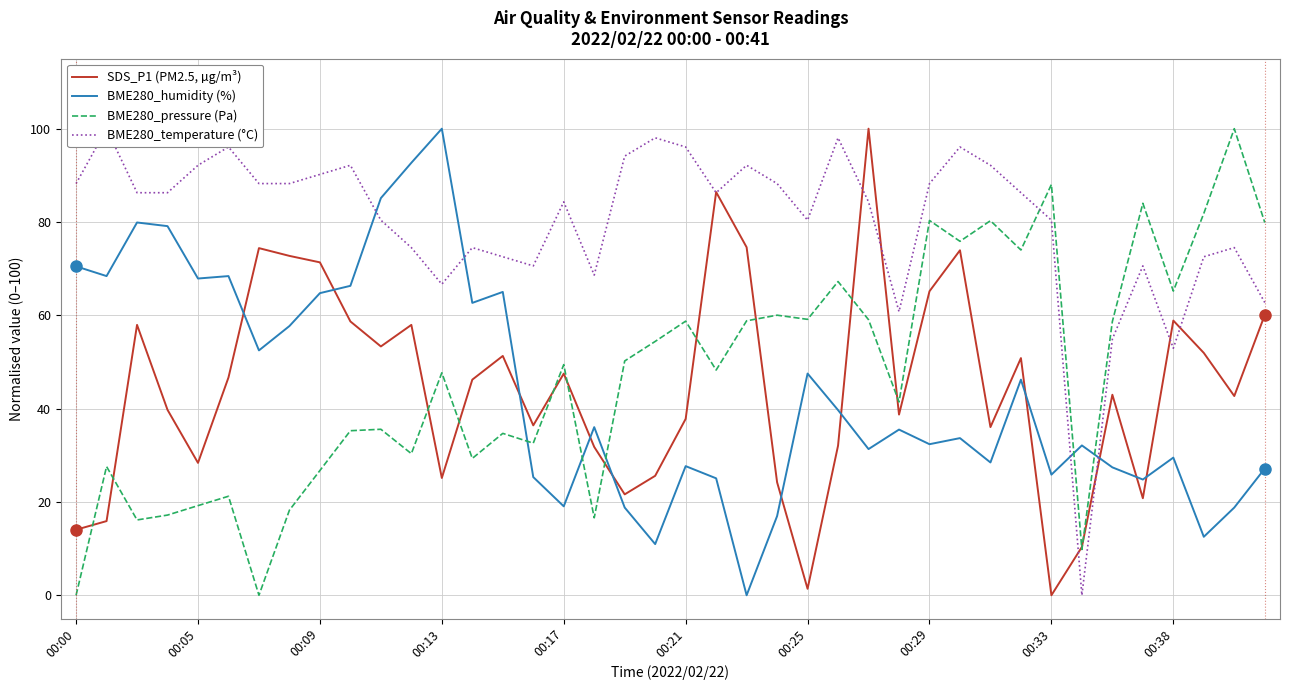

True or false: BME280_pressure (Pa) and BME280_humidity (%) intersect in this chart.

True